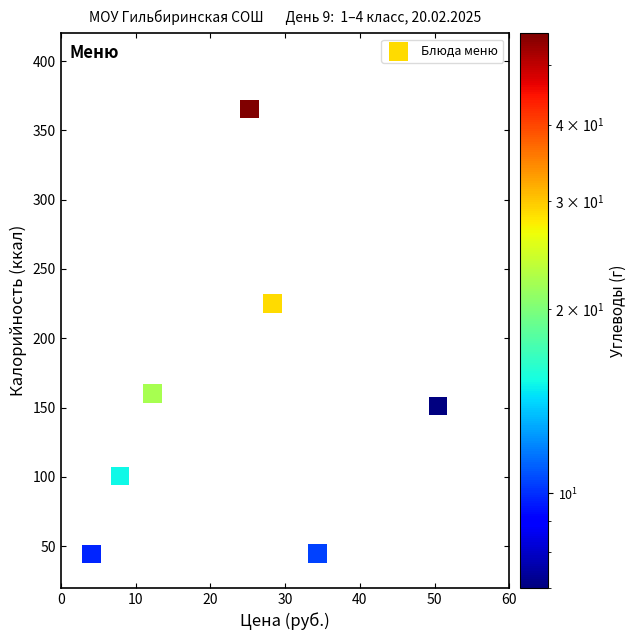

What Y value in the scatter plot is closest to 204?

225.2